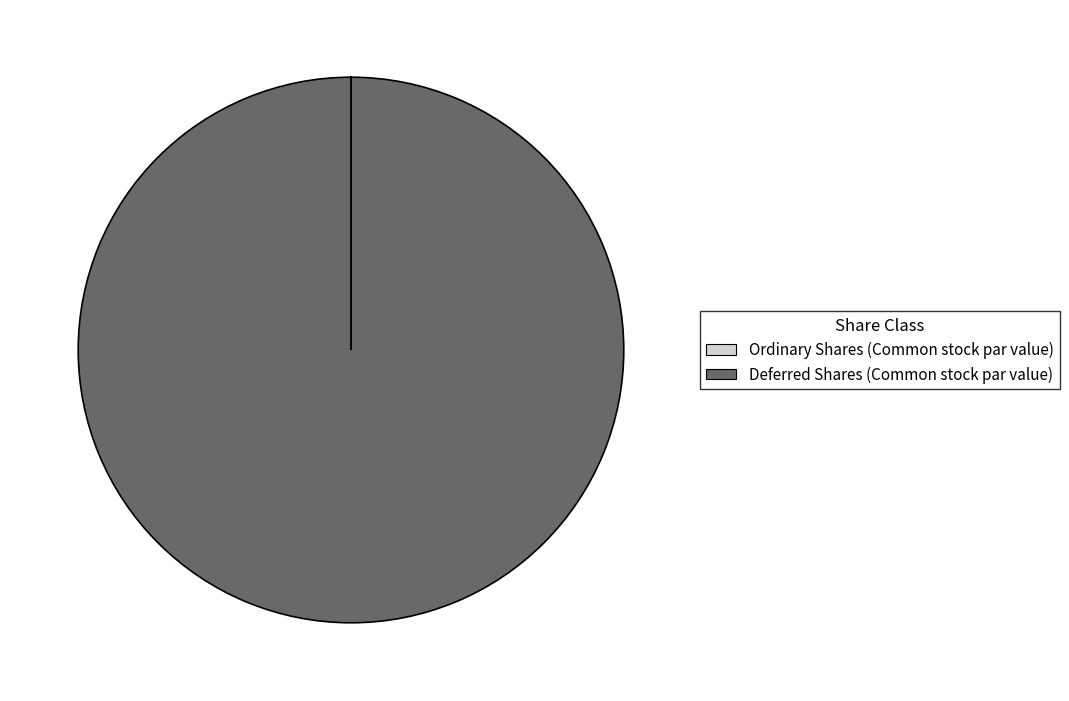

Is it true that Deferred Shares (Common stock par value) is 100% of the pie?

True